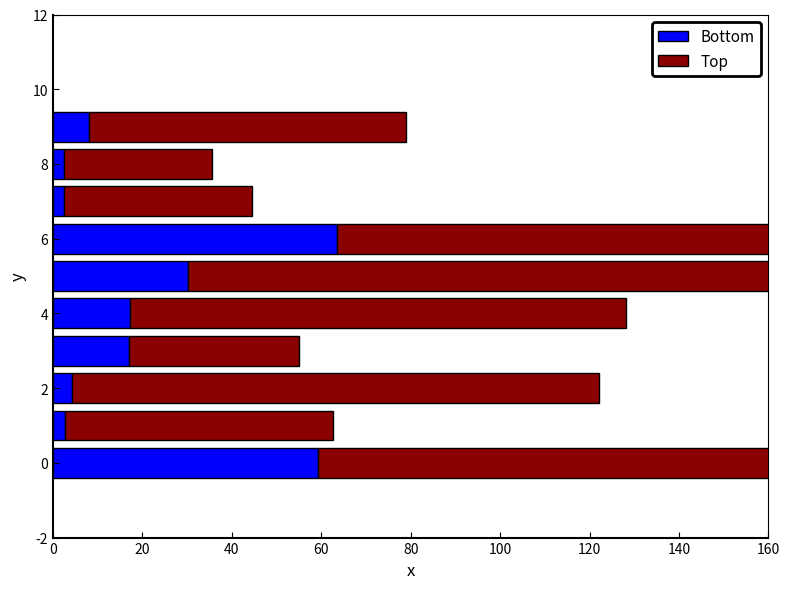

What is the minimum value shown in the chart?

2.5